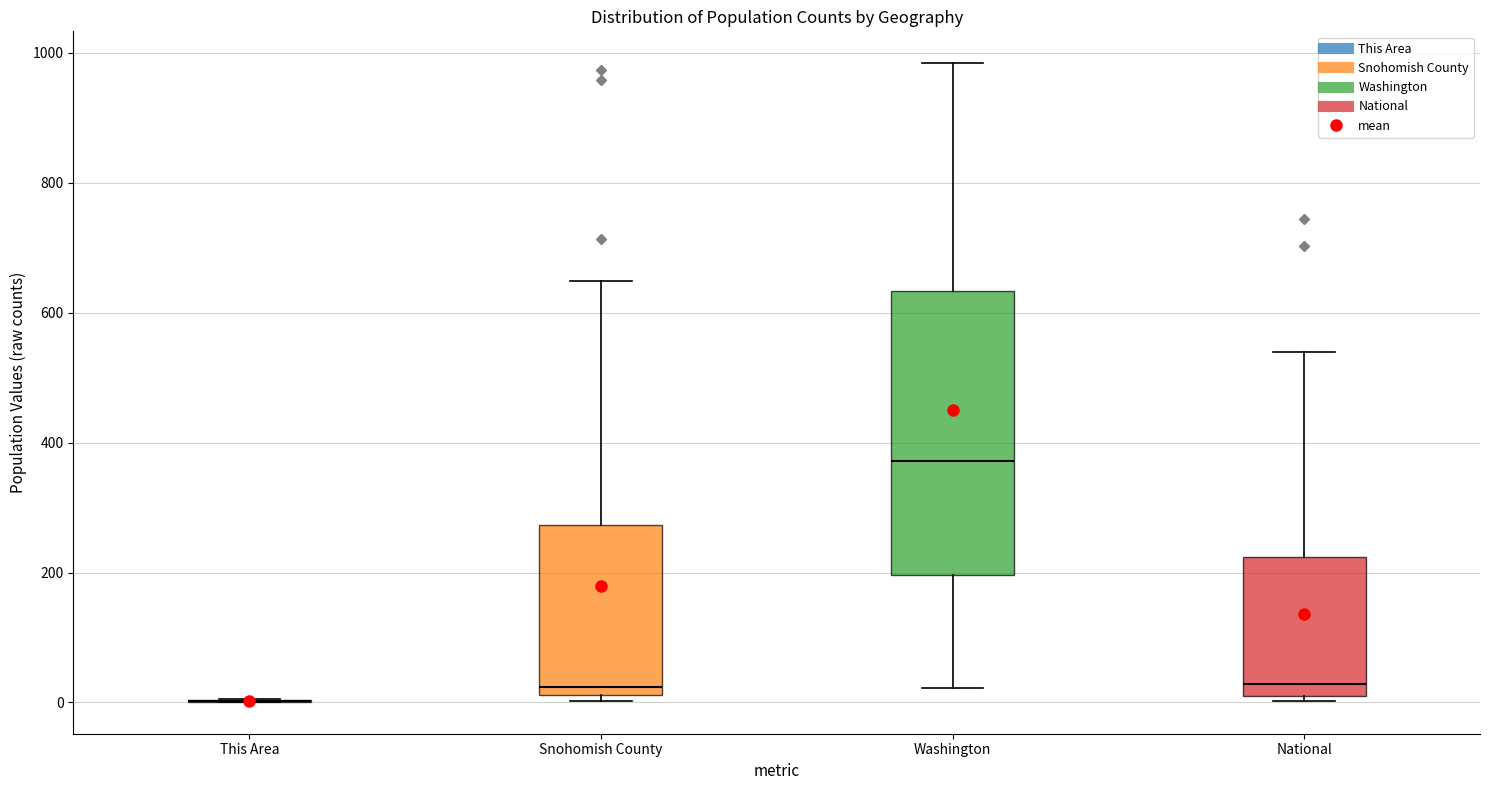

Reading left to right, transcribe this box plot: for each box, give where its median line is, the range the box spans, and where its two whiskers end, as read against the y-axis. The values are not printed on the chart, so give them approximately, as read against the axis.

This Area: box collapsed to a line at 0, whiskers 0 to 0
Snohomish County: median 20 (just above the box's lower edge), box 20 to 280, whiskers 0 to 640
Washington: median 380, box 200 to 640, whiskers 20 to 980
National: median 20, box 0 to 220, whiskers 0 (just below the box's lower edge) to 540